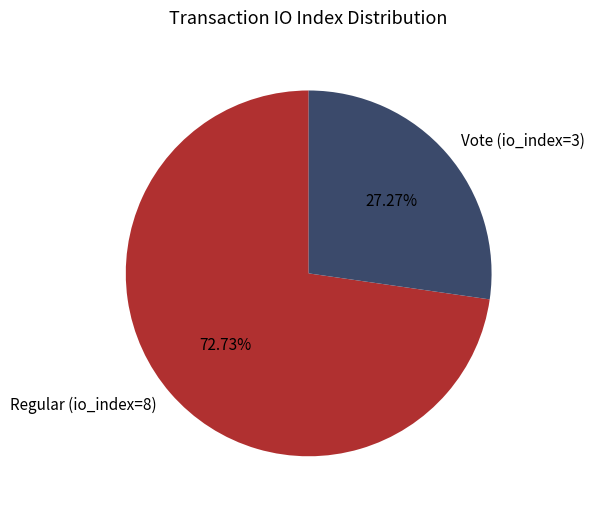

How many segments does this pie chart have?

2